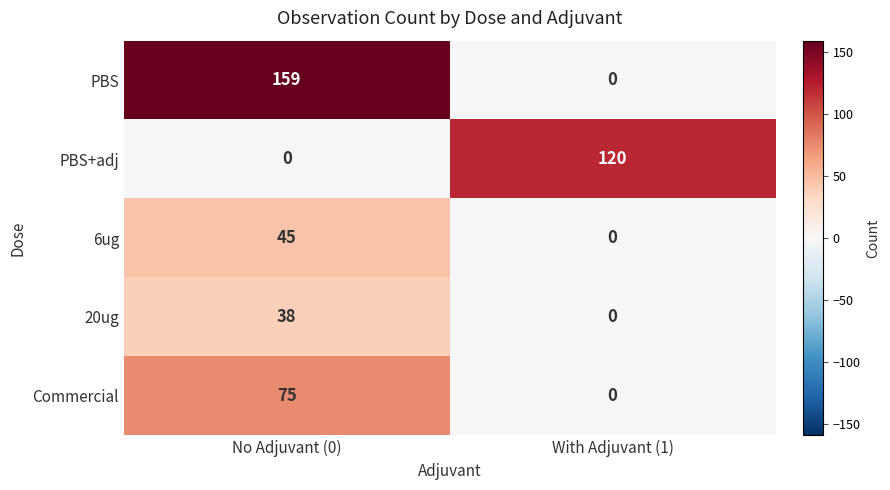

Rank the series by their maximum value, from lowest to highest.

20ug, 6ug, Commercial, PBS+adj, PBS